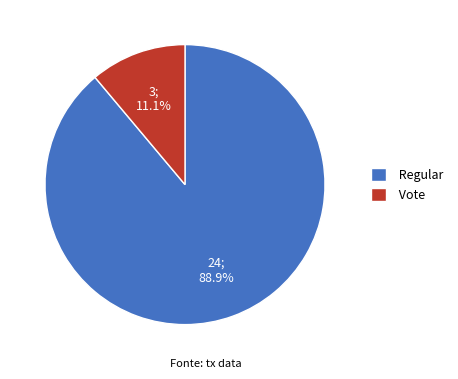

Between Vote and Regular, which is larger?

Regular